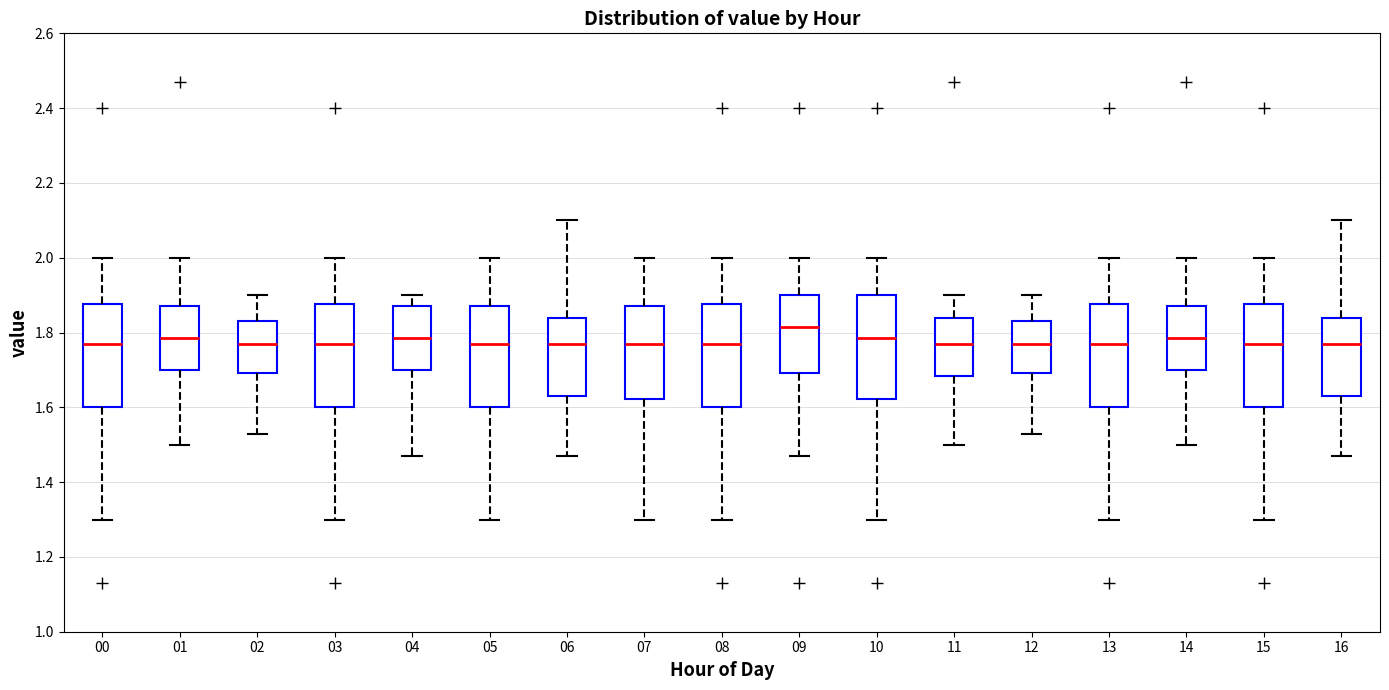

Reading left to right, read every box against the y-axis: the position of its median line, the range the box covers, and the ends of its whiskers. The values are not printed on the chart, so give them approximately, as read against the axis.

00: median 1.78, box 1.60 to 1.88, whiskers 1.30 to 2.00
01: median 1.78, box 1.70 to 1.88, whiskers 1.50 to 2.00
02: median 1.78, box 1.70 to 1.84, whiskers 1.54 to 1.90
03: median 1.78, box 1.60 to 1.88, whiskers 1.30 to 2.00
04: median 1.78, box 1.70 to 1.88, whiskers 1.48 to 1.90
05: median 1.78, box 1.60 to 1.88, whiskers 1.30 to 2.00
06: median 1.78, box 1.64 to 1.84, whiskers 1.48 to 2.10
07: median 1.78, box 1.62 to 1.88, whiskers 1.30 to 2.00
08: median 1.78, box 1.60 to 1.88, whiskers 1.30 to 2.00
09: median 1.82, box 1.70 to 1.90, whiskers 1.48 to 2.00
10: median 1.78, box 1.62 to 1.90, whiskers 1.30 to 2.00
11: median 1.78, box 1.68 to 1.84, whiskers 1.50 to 1.90
12: median 1.78, box 1.70 to 1.84, whiskers 1.54 to 1.90
13: median 1.78, box 1.60 to 1.88, whiskers 1.30 to 2.00
14: median 1.78, box 1.70 to 1.88, whiskers 1.50 to 2.00
15: median 1.78, box 1.60 to 1.88, whiskers 1.30 to 2.00
16: median 1.78, box 1.64 to 1.84, whiskers 1.48 to 2.10